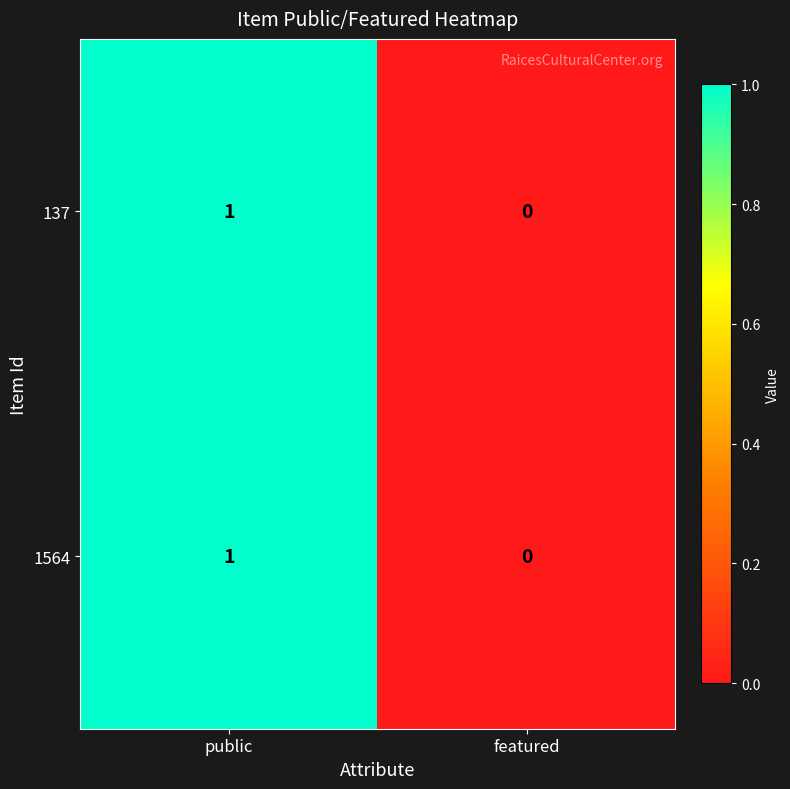

At which category is the sum across all series the highest?

public